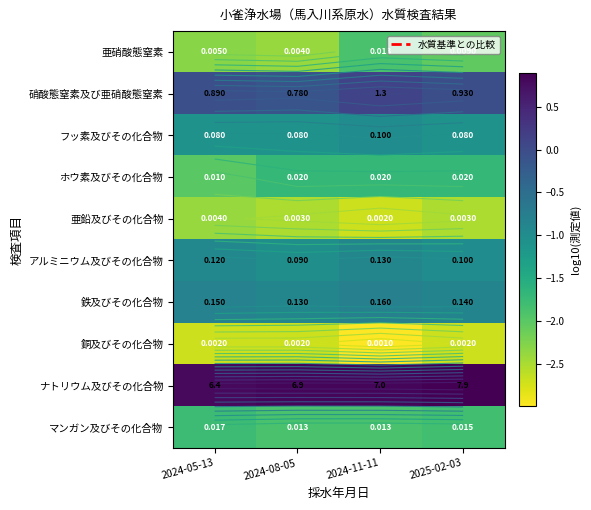

What is the minimum value for マンガン及びその化合物?

-1.9